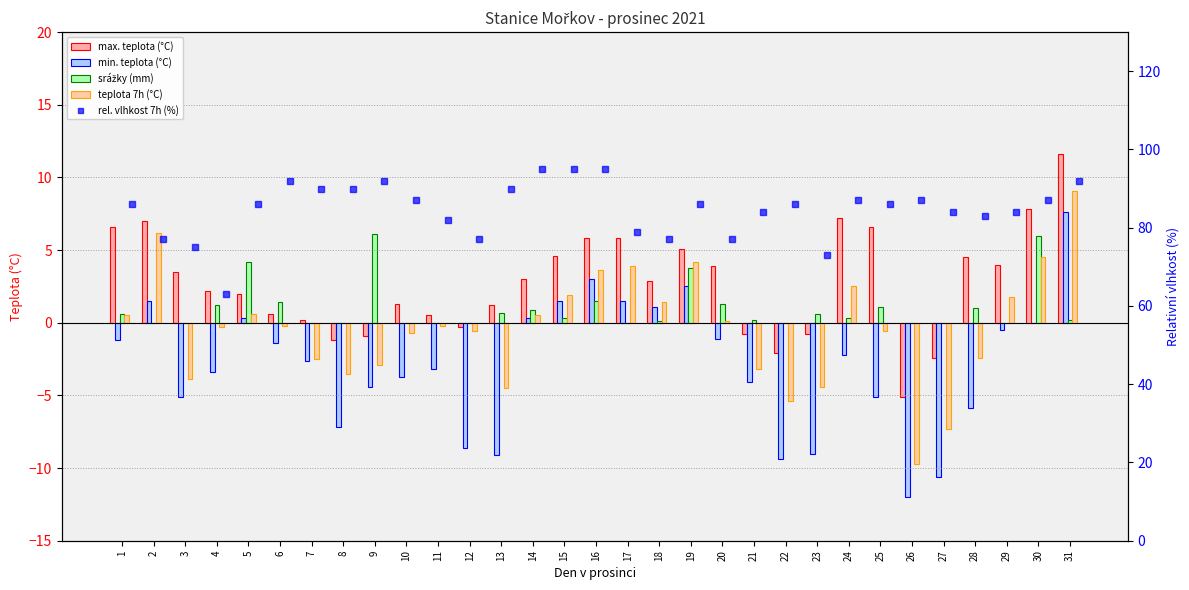

How many negative values does the min. teplota (°C) series have?

21